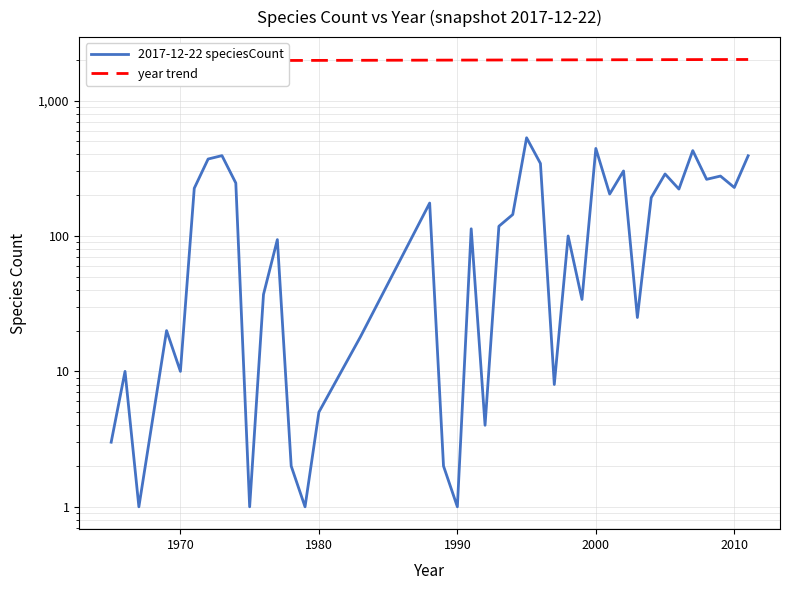

Rank the series by their average value, from lowest to highest.

2017-12-22 speciesCount, year trend